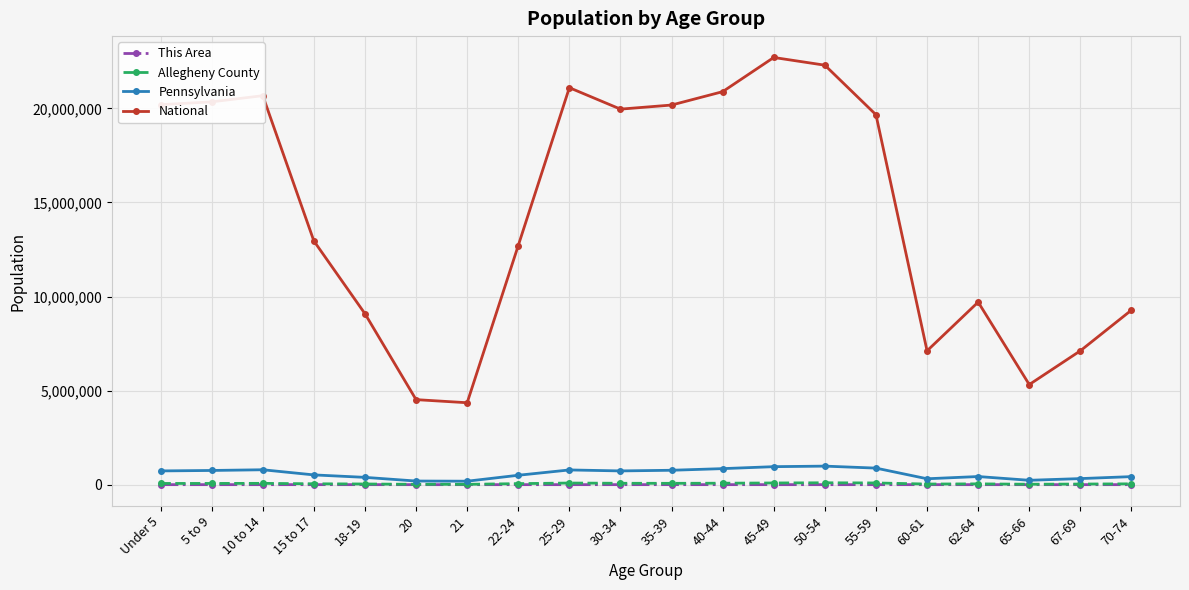

What is the label of the 14th point from the left?

50-54